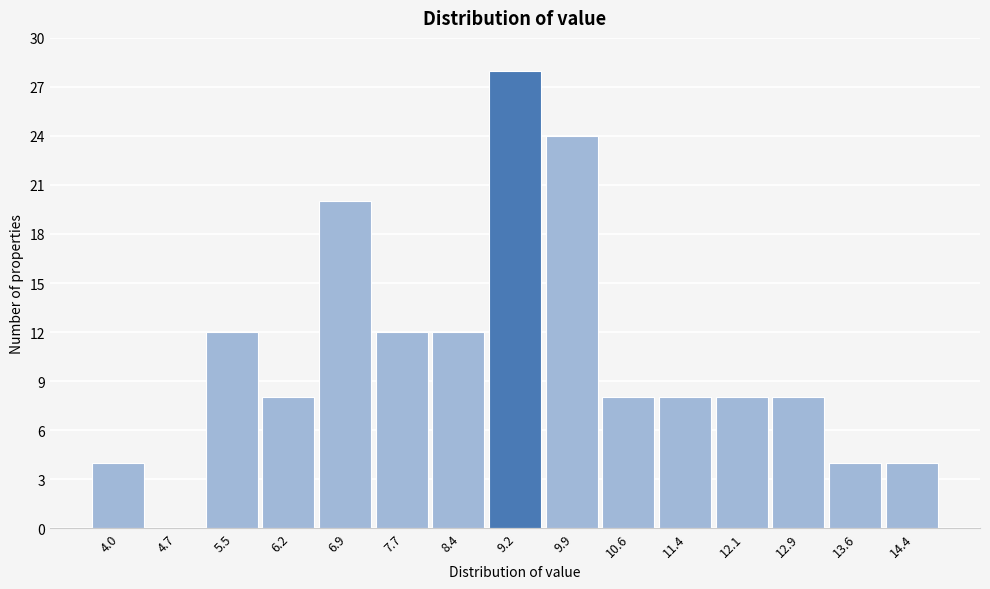

Reading left to right, what are all the values shown in this chart?

4.0=4	4.7=0	5.5=12	6.2=8	6.9=20	7.7=12	8.4=12	9.2=28	9.9=24	10.6=8	11.4=8	12.1=8	12.9=8	13.6=4	14.4=4